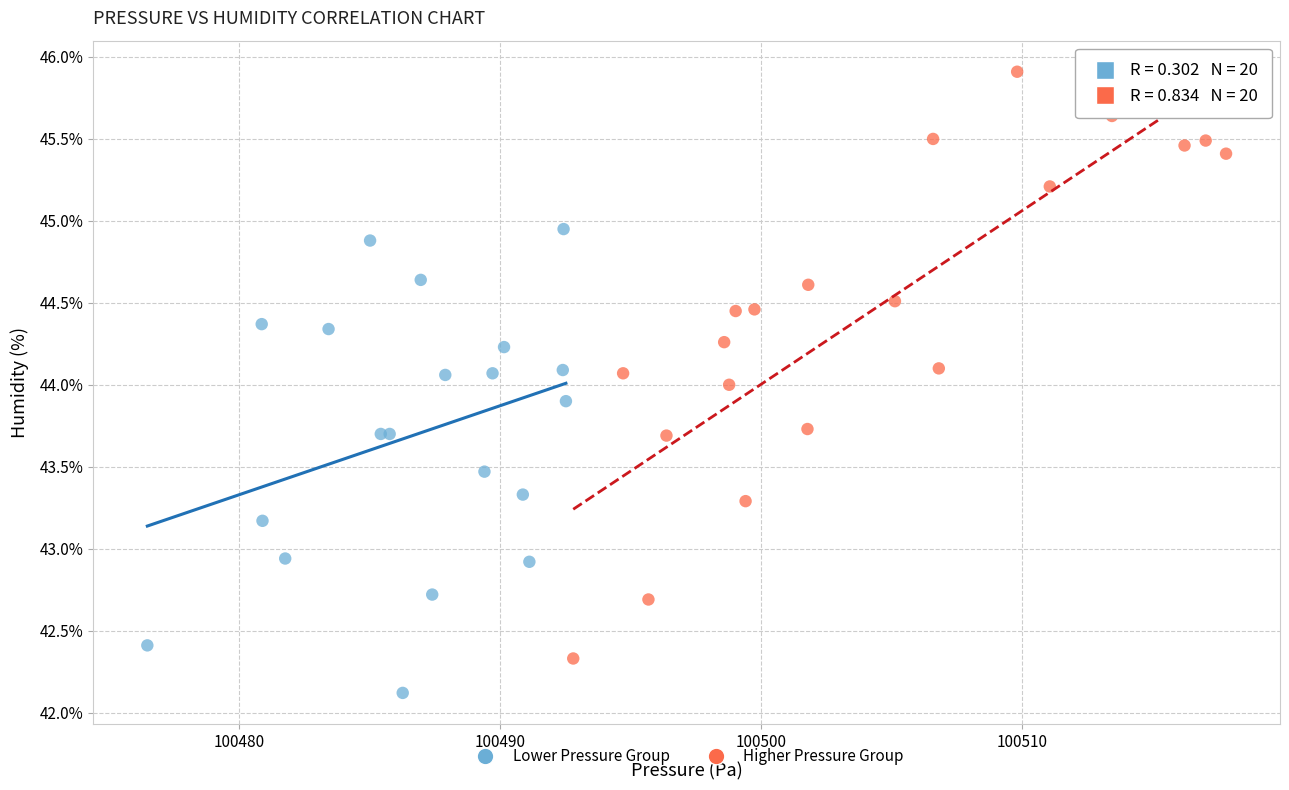

Which series reaches the maximum Y coordinate?

Higher Pressure Group